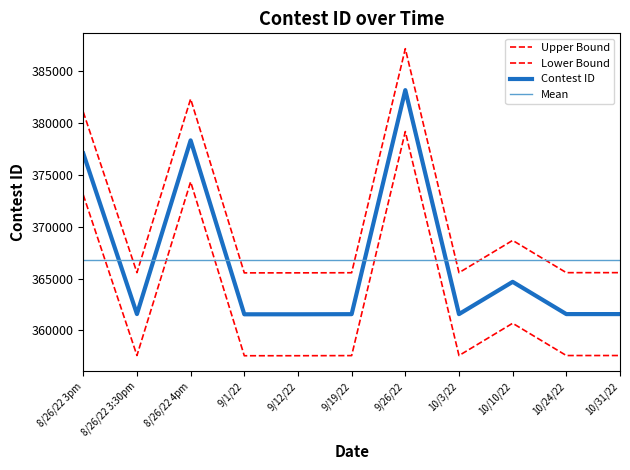

At which label is the value closest to 376353?

8/26/22 3pm